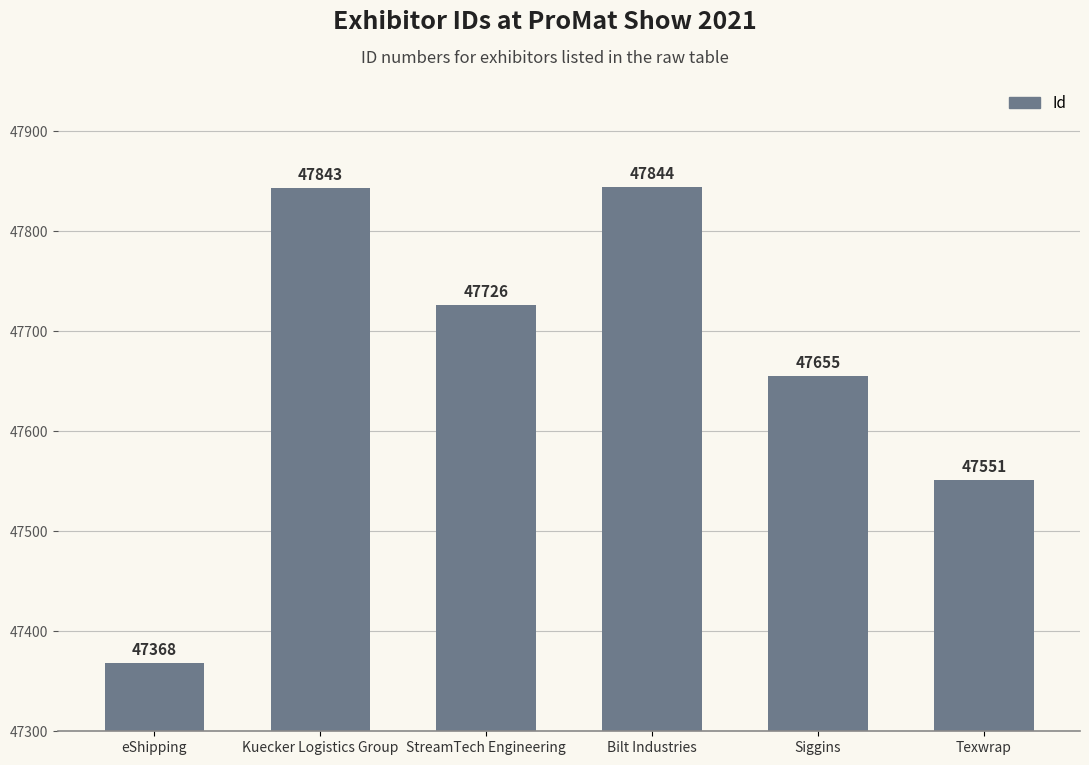

How many values are below 47726?

3